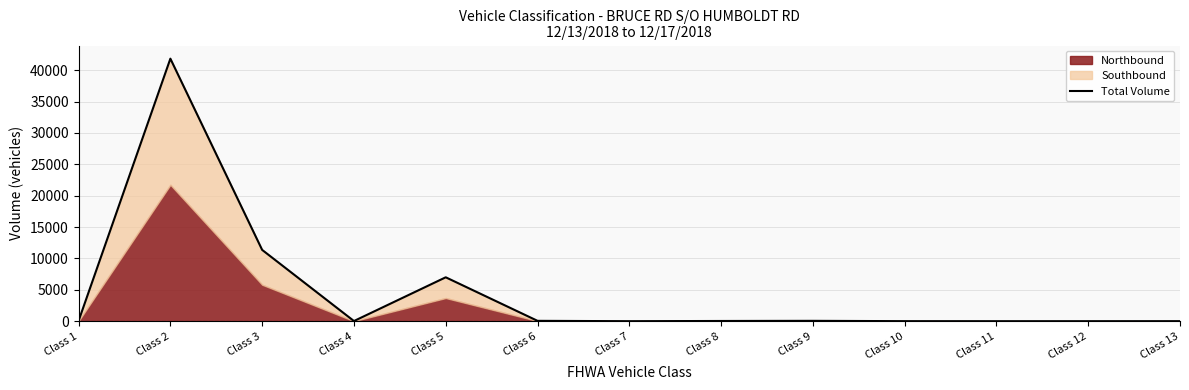

How many lines are shown in the chart?

1